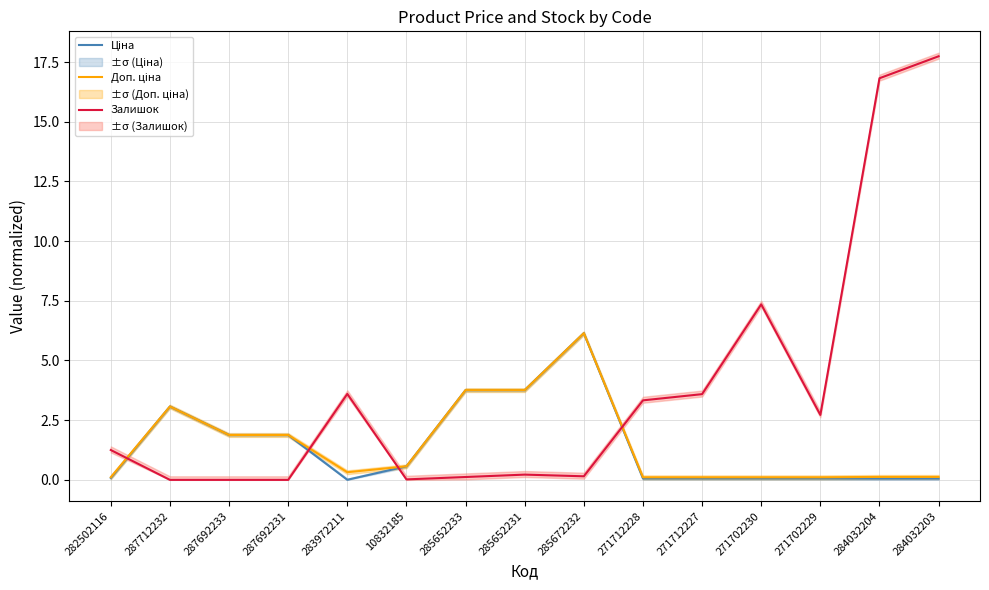

Reading left to right, list all the values displayed in this chart.

Ціна: 282502116=0.1	287712232=3.1	287692233=1.9	287692231=1.9	283972211=0.0	10832185=0.6	285652233=3.8	285652231=3.8	285672232=6.1	271712228=0.1	271712227=0.1	271702230=0.1	271702229=0.1	284032204=0.1	284032203=0.1
Доп. ціна: 282502116=0.1	287712232=3.1	287692233=1.9	287692231=1.9	283972211=0.3	10832185=0.6	285652233=3.8	285652231=3.8	285672232=6.1	271712228=0.1	271712227=0.1	271702230=0.1	271702229=0.1	284032204=0.1	284032203=0.1
Залишок: 282502116=1.2	287712232=0.0	287692233=0.0	287692231=0.0	283972211=3.6	10832185=0.0	285652233=0.1	285652231=0.2	285672232=0.1	271712228=3.3	271712227=3.6	271702230=7.3	271702229=2.7	284032204=16.8	284032203=17.7